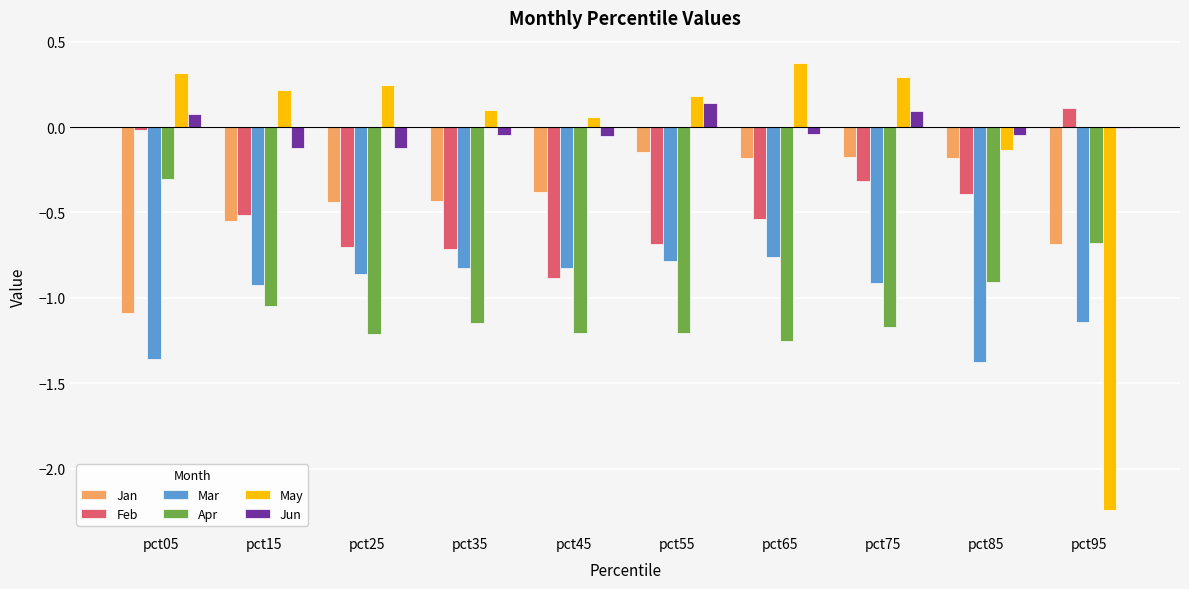

Is the value of May at pct75 greater than the value of Apr at pct65?

Yes